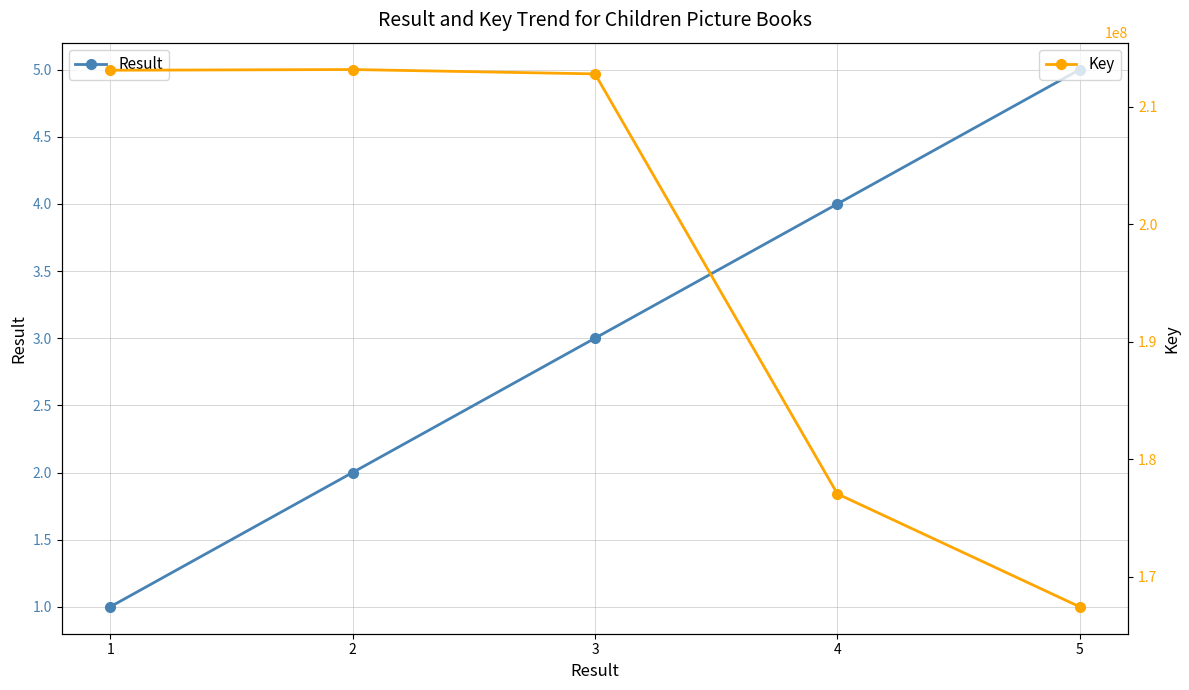

True or false: Key and Result cross at least once.

False